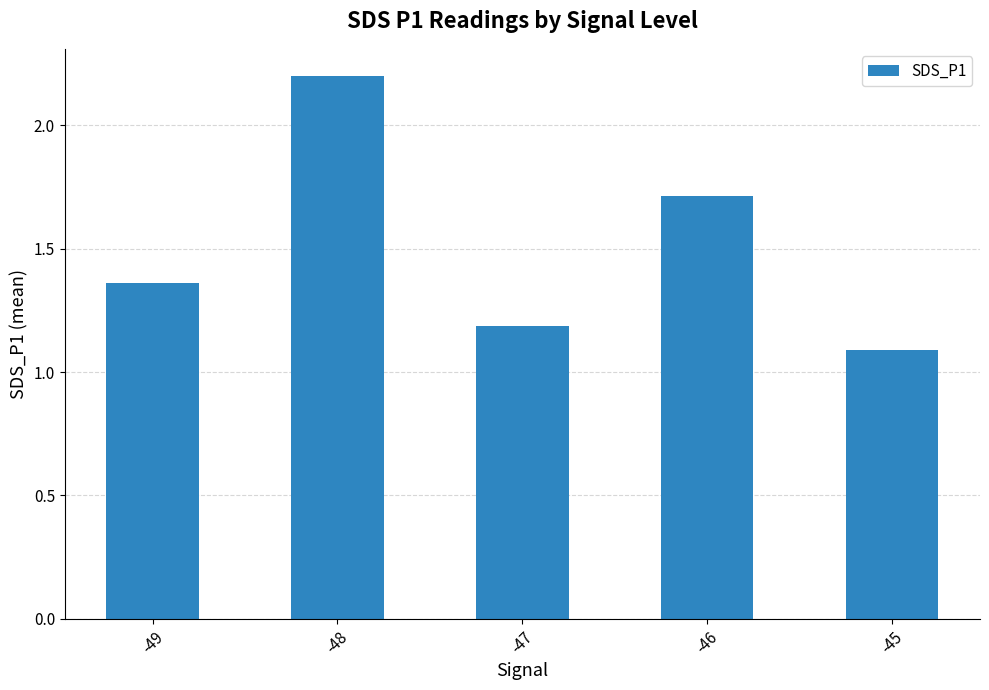

How many data points does each series have?

5